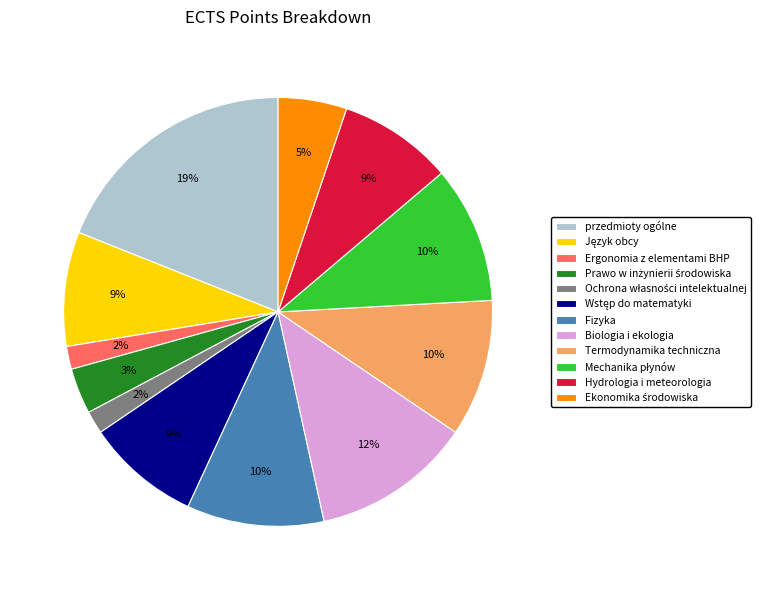

To the nearest percent, what is the difference between the largest and smallest slice percentages?

17%